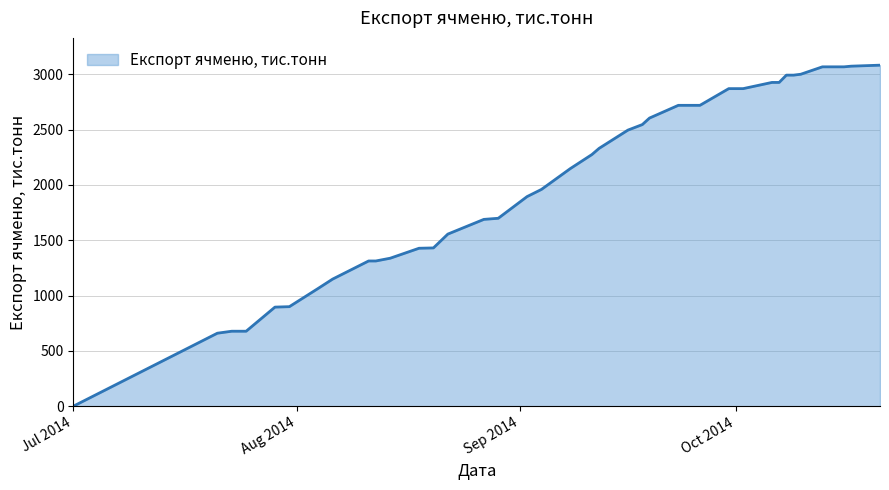

What is the difference between the maximum and minimum values?

3083